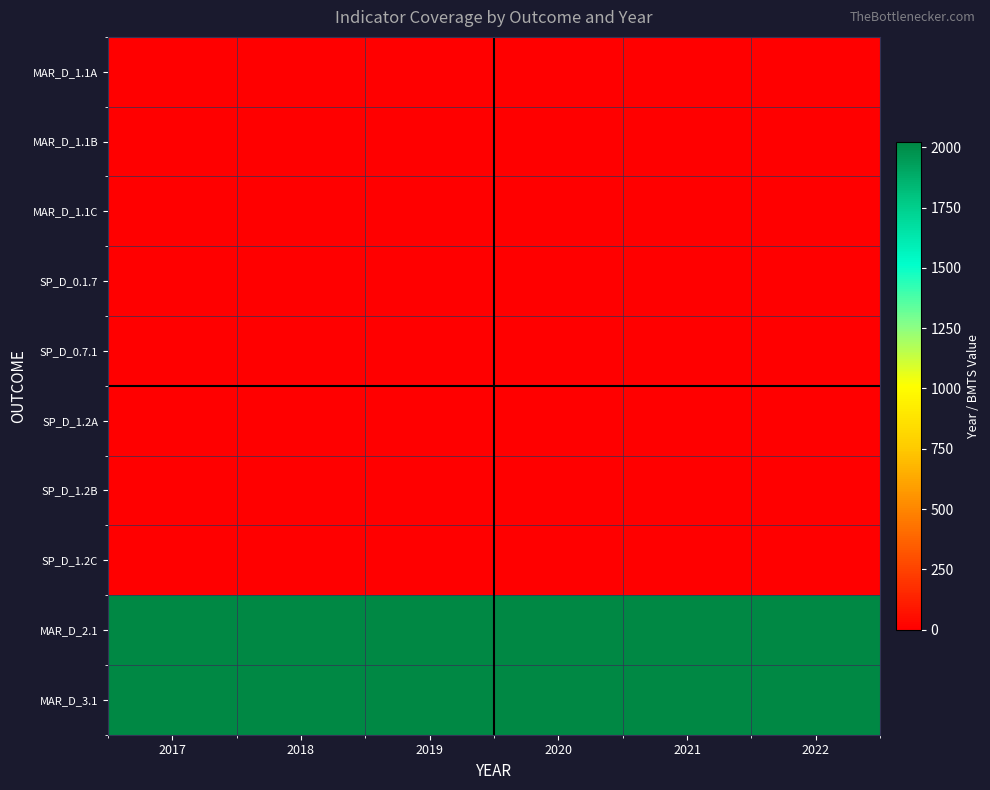

Reading right to left, list all the values displayed in this chart.

MAR_D_1.1A: 2022=6	2021=6	2020=0	2019=0	2018=0	2017=0
MAR_D_1.1B: 2022=2	2021=2	2020=0	2019=0	2018=0	2017=0
MAR_D_1.1C: 2022=6	2021=6	2020=0	2019=0	2018=0	2017=3
SP_D_0.1.7: 2022=0	2021=0	2020=0	2019=0	2018=0	2017=0
SP_D_0.7.1: 2022=0	2021=0	2020=0	2019=0	2018=0	2017=0
SP_D_1.2A: 2022=0	2021=0	2020=0	2019=0	2018=0	2017=0
SP_D_1.2B: 2022=0	2021=0	2020=0	2019=0	2018=0	2017=0
SP_D_1.2C: 2022=0	2021=0	2020=0	2019=0	2018=0	2017=0
MAR_D_2.1: 2022=2022	2021=2021	2020=2020	2019=2019	2018=2018	2017=2017
MAR_D_3.1: 2022=2022	2021=2021	2020=2020	2019=2019	2018=2018	2017=2017